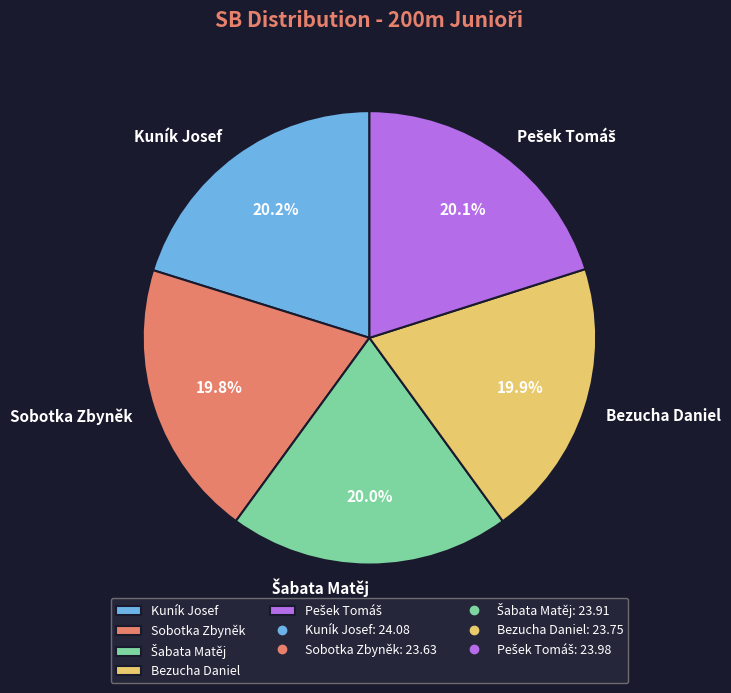

What portion of the pie excludes Kuník Josef?

79.8%